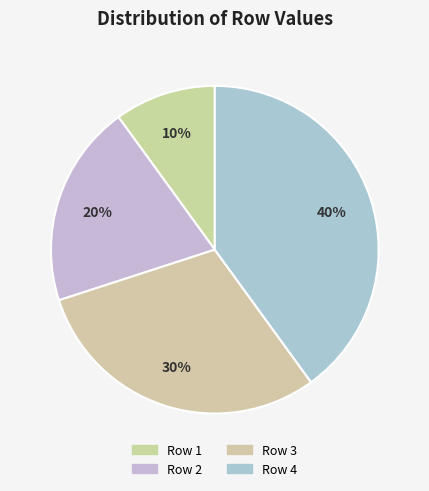

Which has a higher value, Row 1 or Row 4?

Row 4